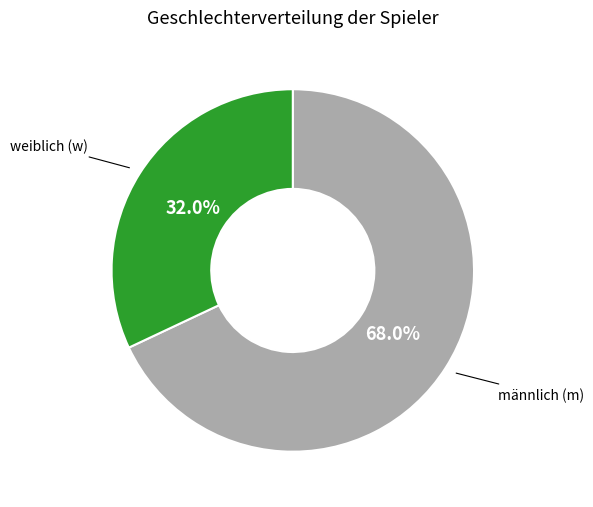

How many segments does this pie chart have?

2